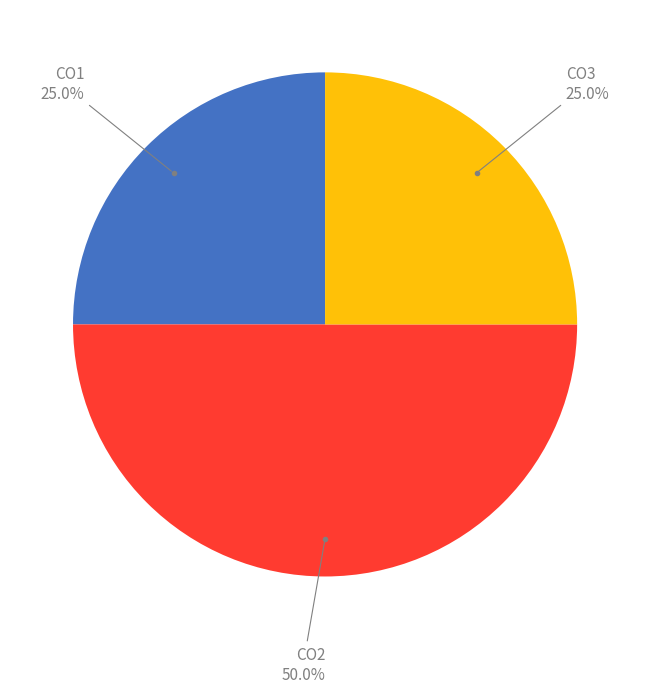

Is there a majority slice in this chart?

No